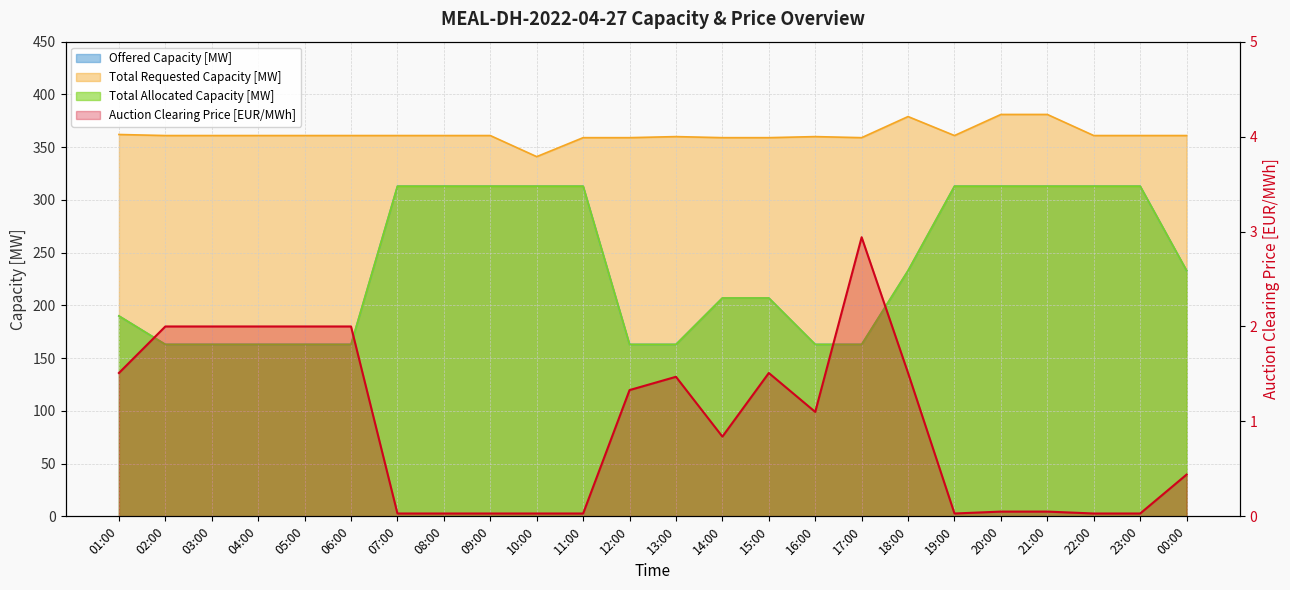

What are all the series names shown in the legend?

Offered Capacity [MW], Total Requested Capacity [MW], Total Allocated Capacity [MW], Auction Clearing Price [EUR/MWh]